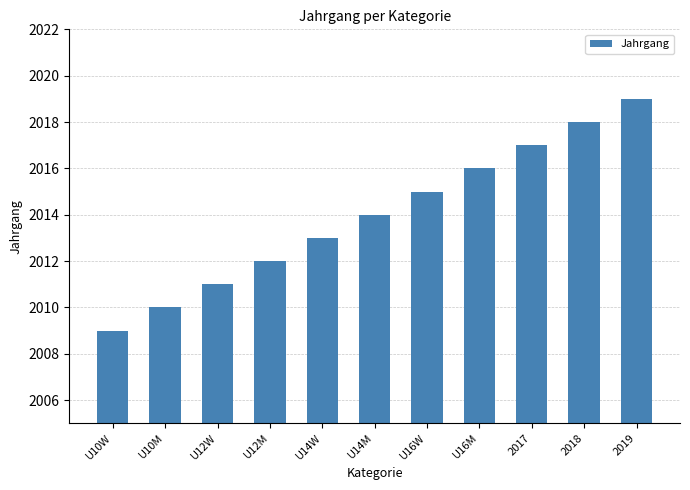

What is the difference between the values at U16W and U14W?

2